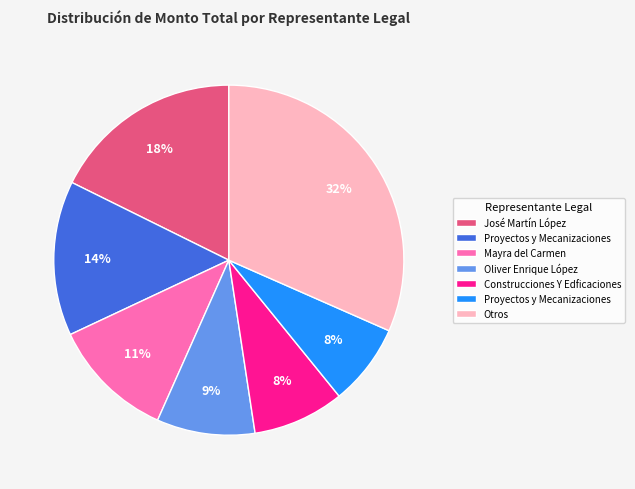

Is there a majority slice in this chart?

No